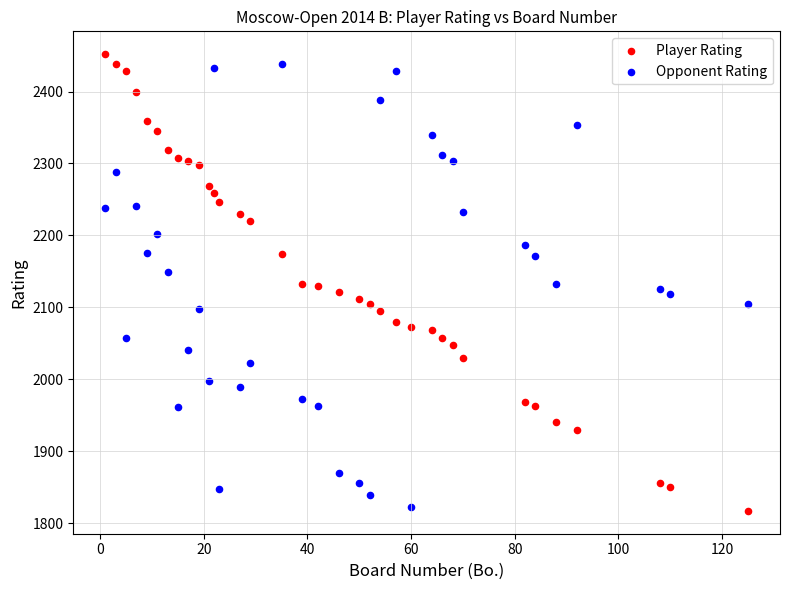

What is the X range (max minus min) for the scatter plot?

124